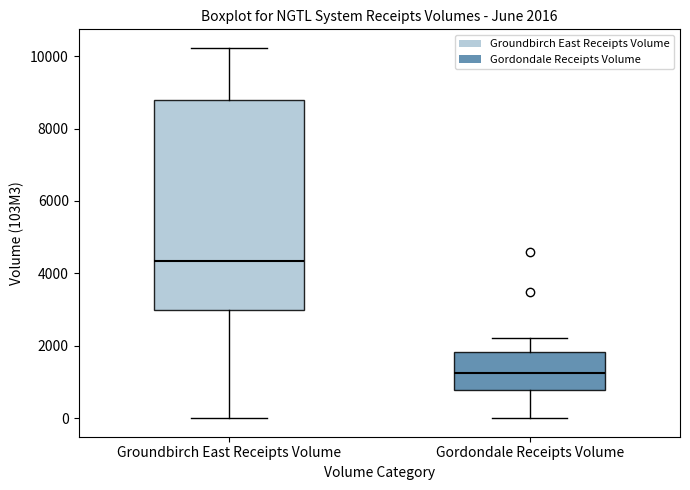

Which box has the highest median line?

Groundbirch East Receipts Volume